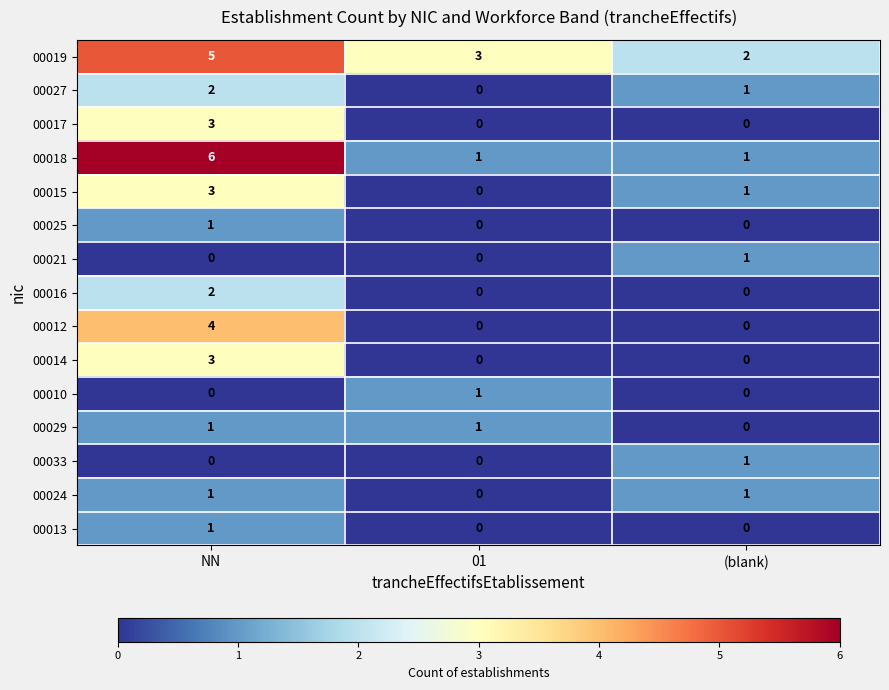

True or false: 00018 has a value of 8 at NN.

False